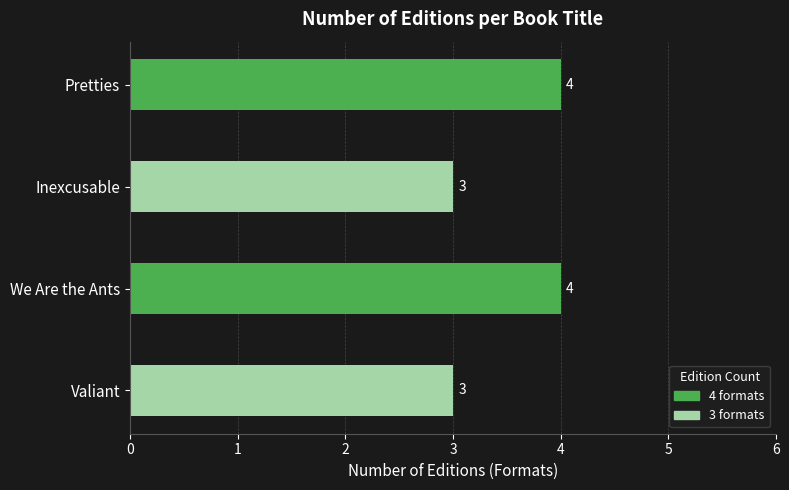

What is the difference between the maximum and minimum values?

1